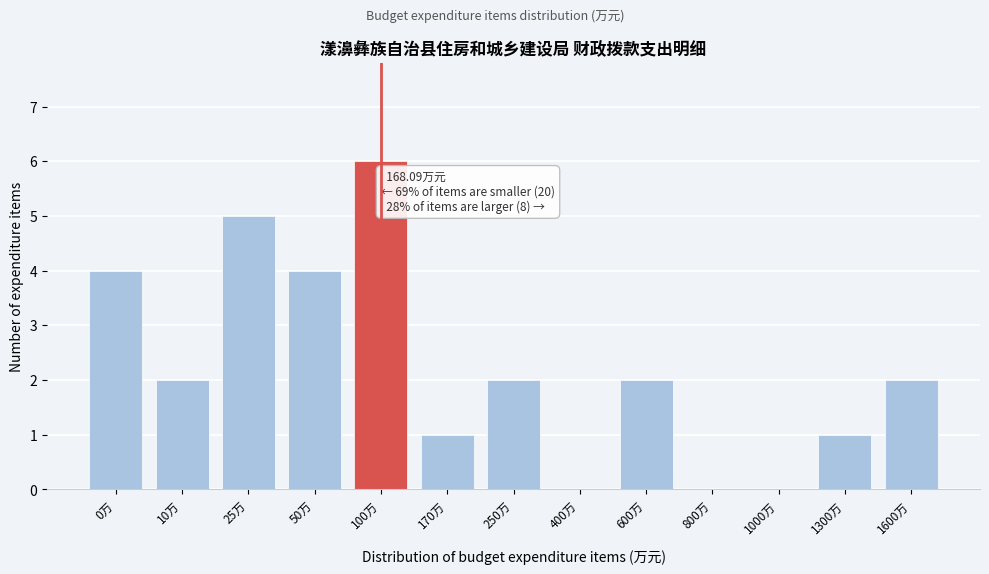

Reading left to right, what are all the values shown in this chart?

0万=4	10万=2	25万=5	50万=4	100万=6	170万=1	250万=2	400万=0	600万=2	800万=0	1000万=0	1300万=1	1600万=2